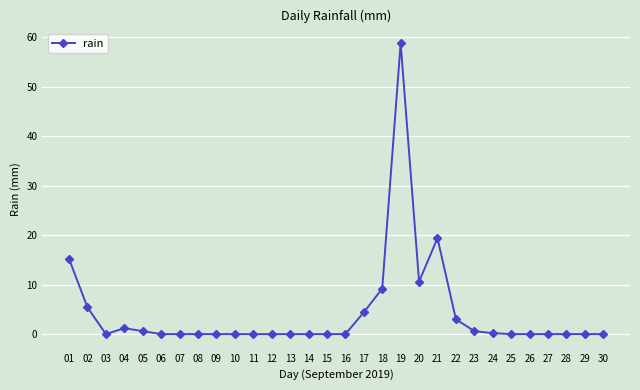

True or false: the data has more than 2 interior local peaks.

True